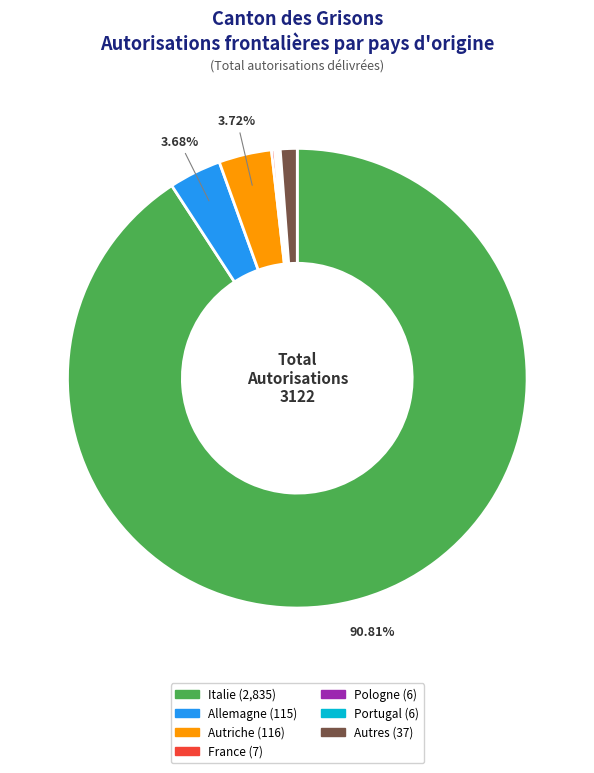

What is the majority slice?

Italie